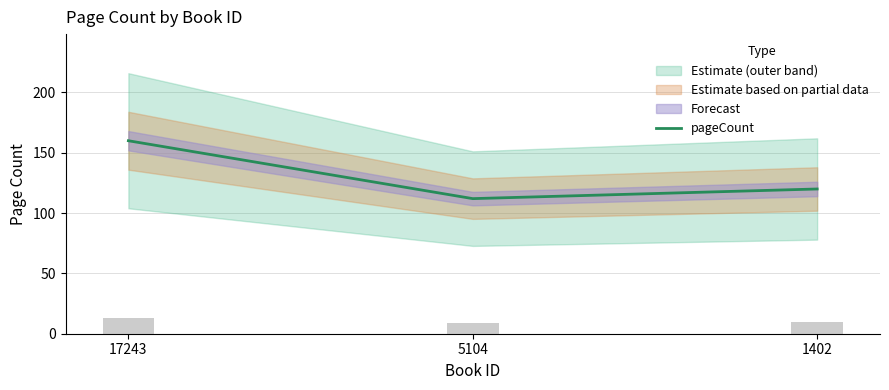

Which category has the lowest value across all series?

5104